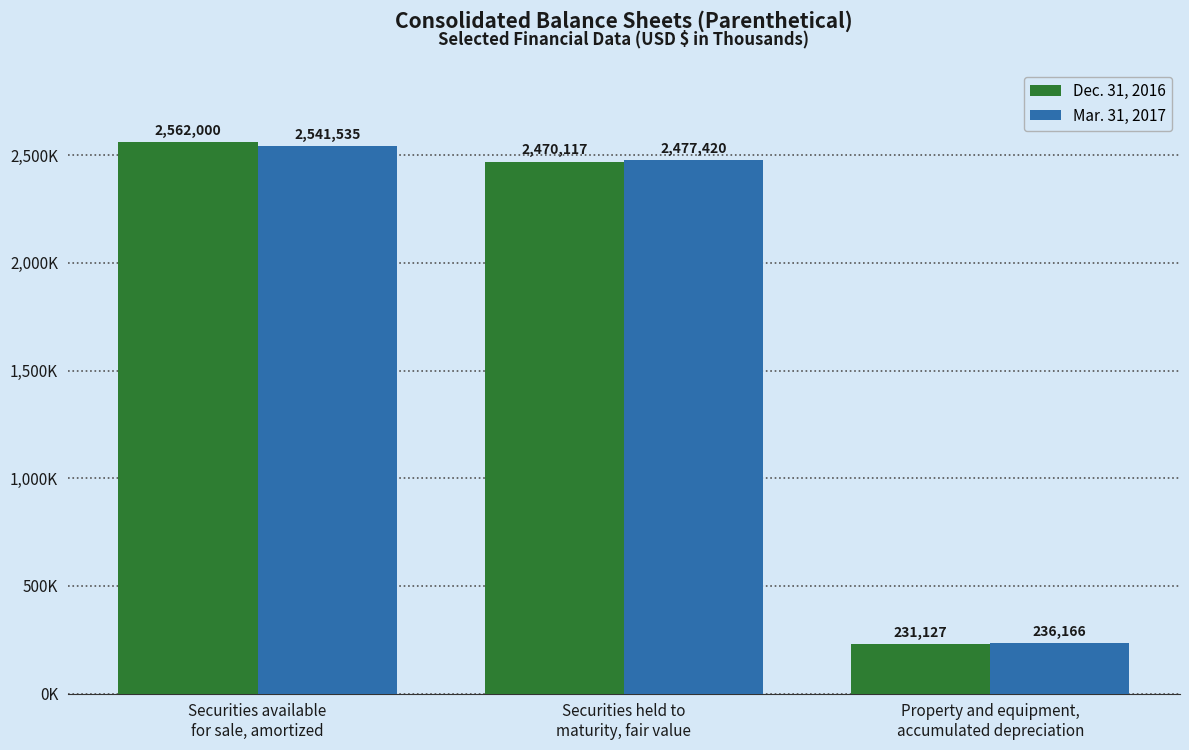

True or false: Dec. 31, 2016 has a value of 231127 at Property and equipment,
accumulated depreciation.

True